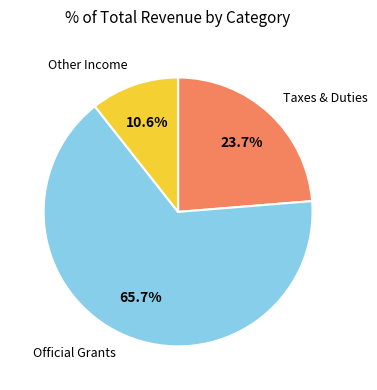

Is there a majority slice in this chart?

Yes